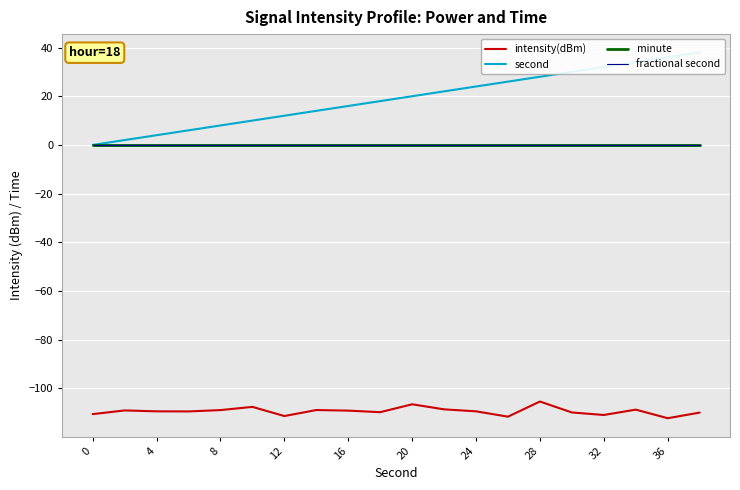

True or false: minute and intensity(dBm) intersect in this chart.

False